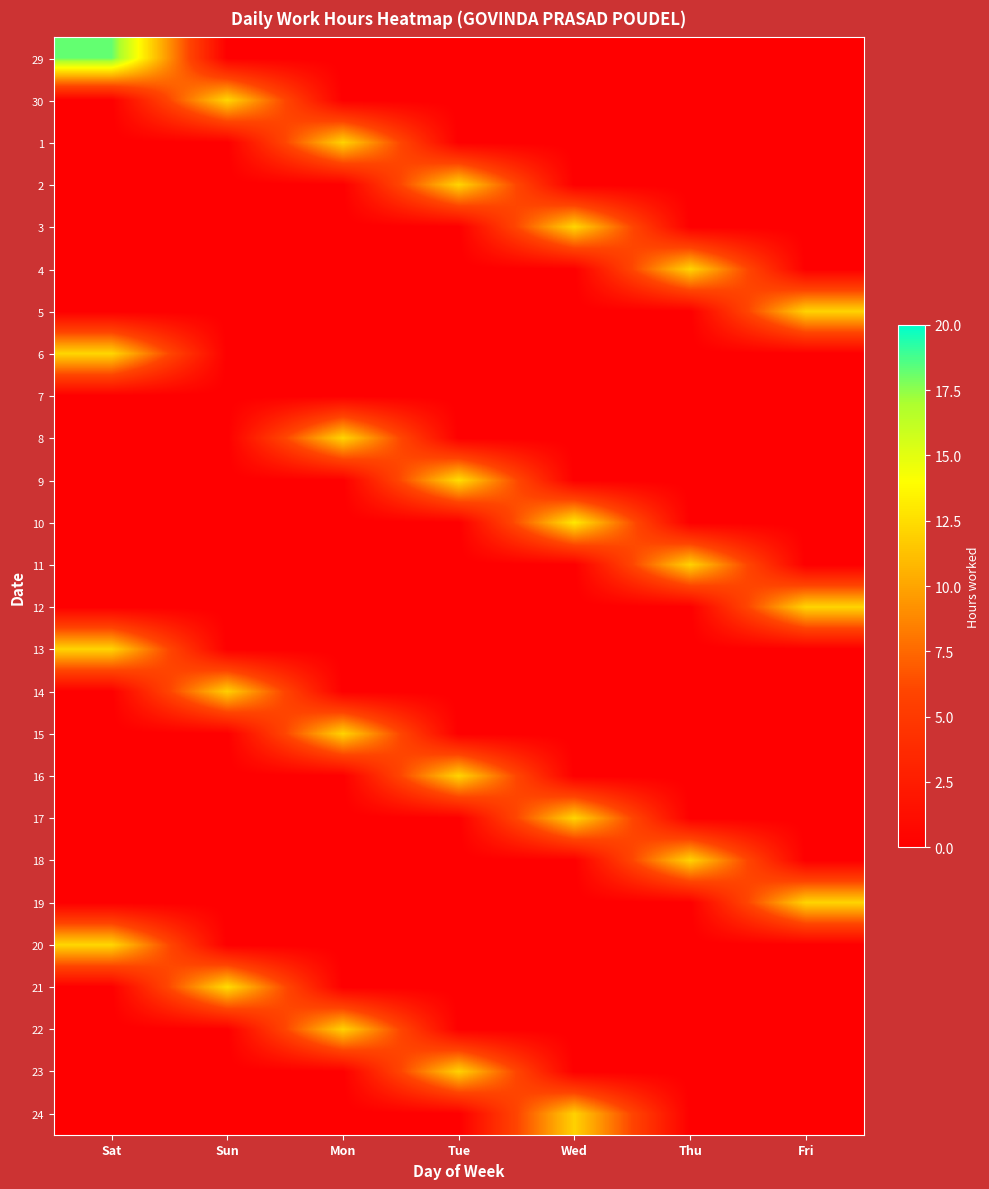

At which category is the sum across all series the highest?

Sat